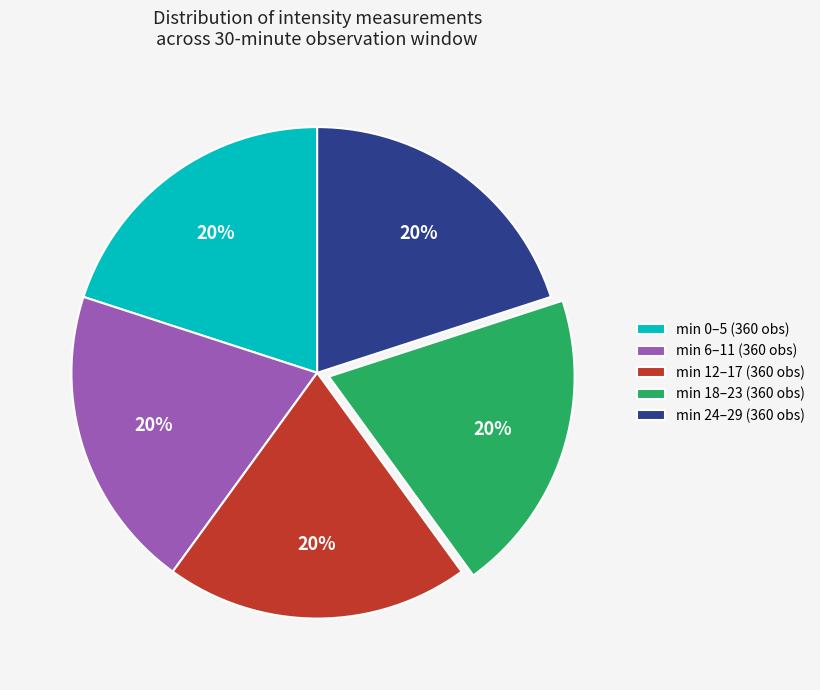

To the nearest percent, what is the average slice percentage?

20%